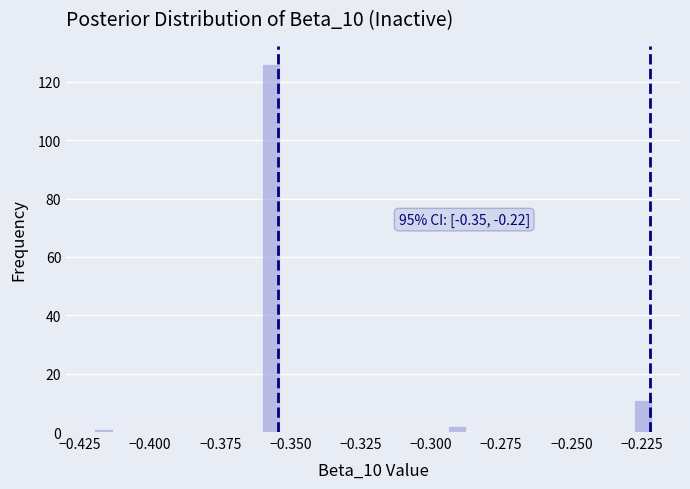

Around what value on the x-axis is the tallest bar? Give the approximate position of its centre, as read against the axis.

-0.355